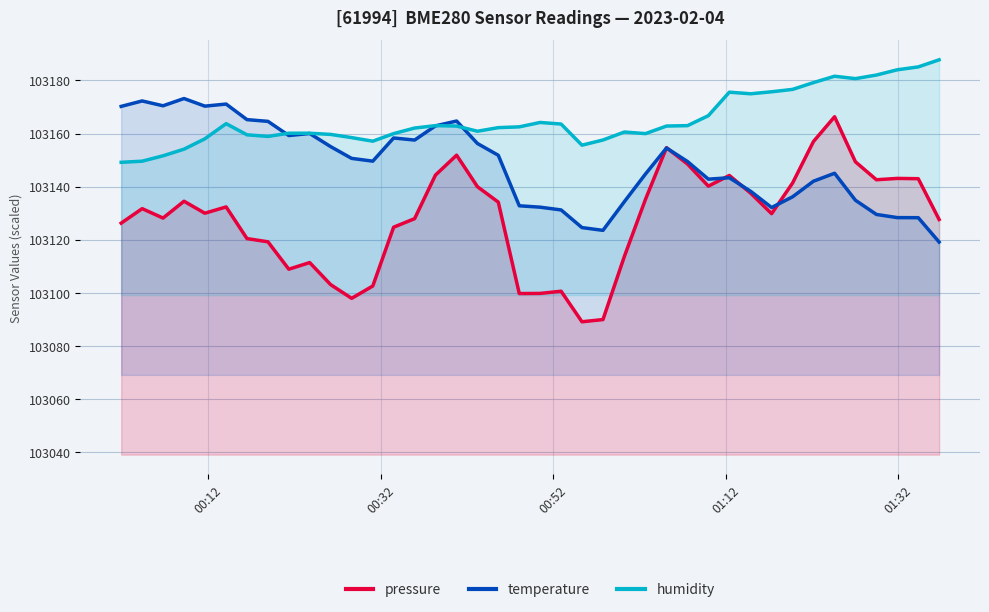

What is the greatest value displayed?

103187.8